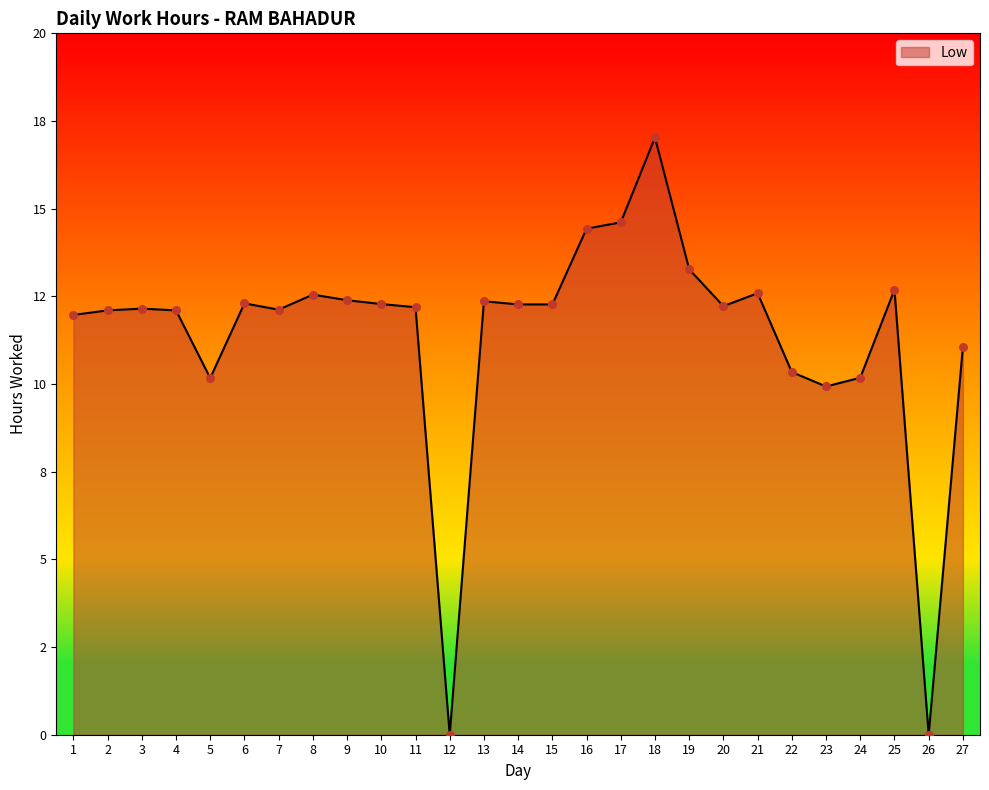

Does the chart have visible grid lines?

No